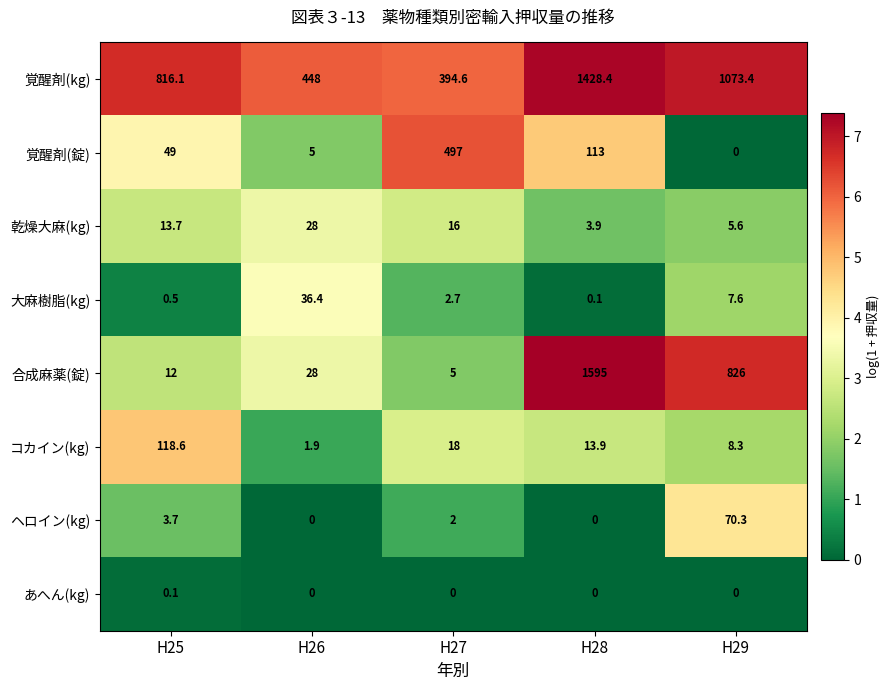

What is the sum of all コカイン(kg) values?

160.7